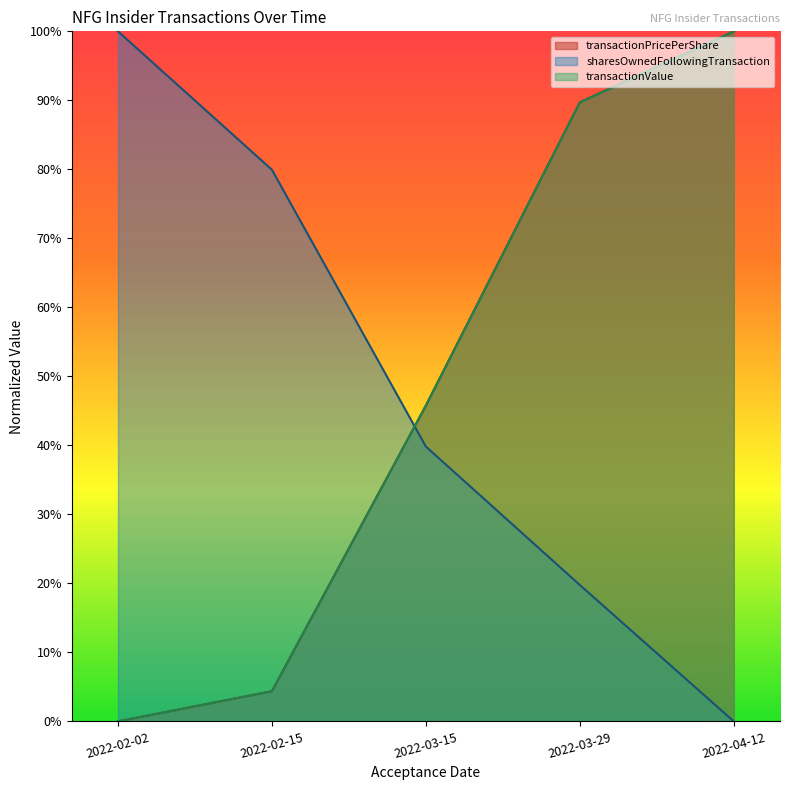

True or false: transactionPricePerShare has more than 1 points higher than both neighbors.

False